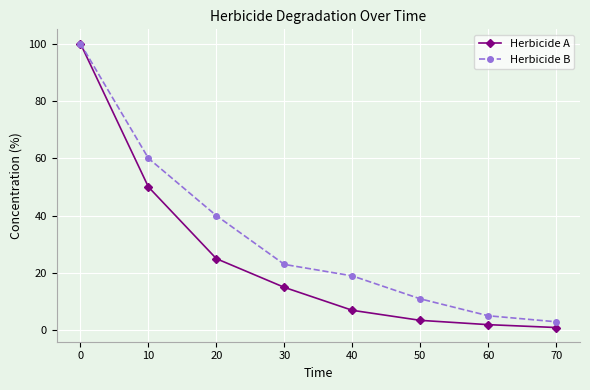

True or false: Herbicide A has a value of 7.7 at 30.

False